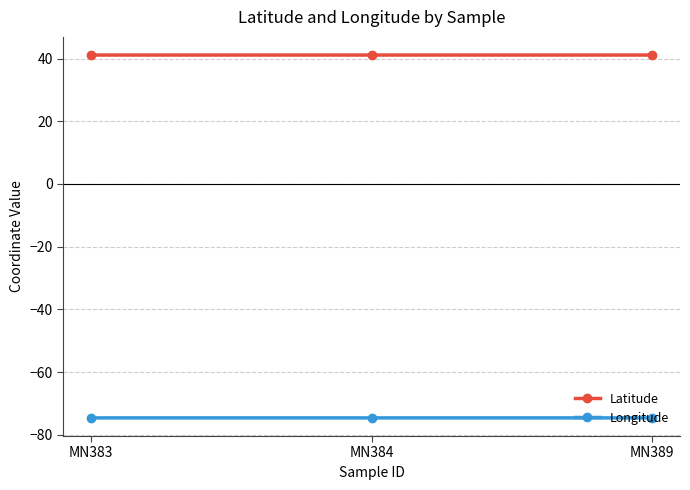

Is the value of Longitude at MN389 greater than the value of Latitude at MN384?

No